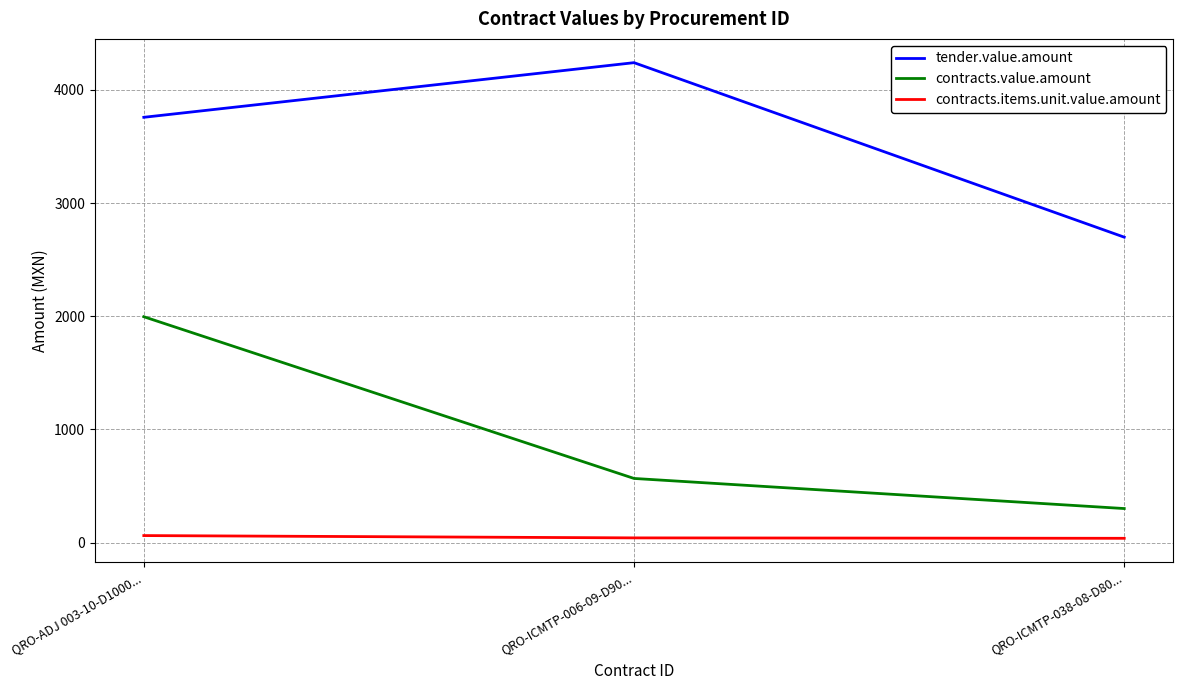

List the series in order of their overall mean, lowest first.

contracts.items.unit.value.amount, contracts.value.amount, tender.value.amount